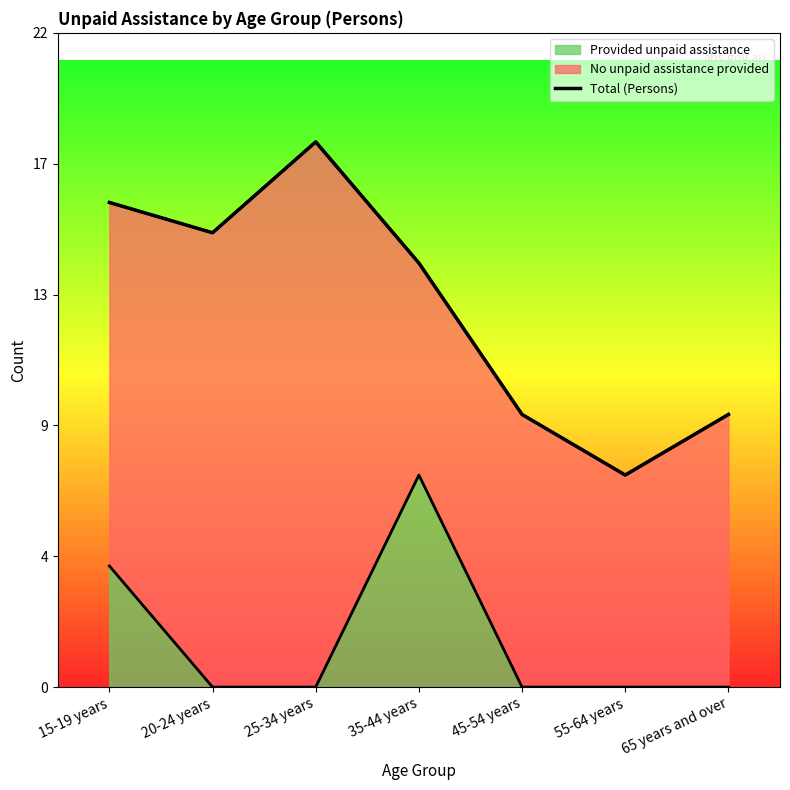

Reading right to left, what are all the values shown in this chart?

65 years and over=9	55-64 years=7	45-54 years=9	35-44 years=14	25-34 years=18	20-24 years=15	15-19 years=16